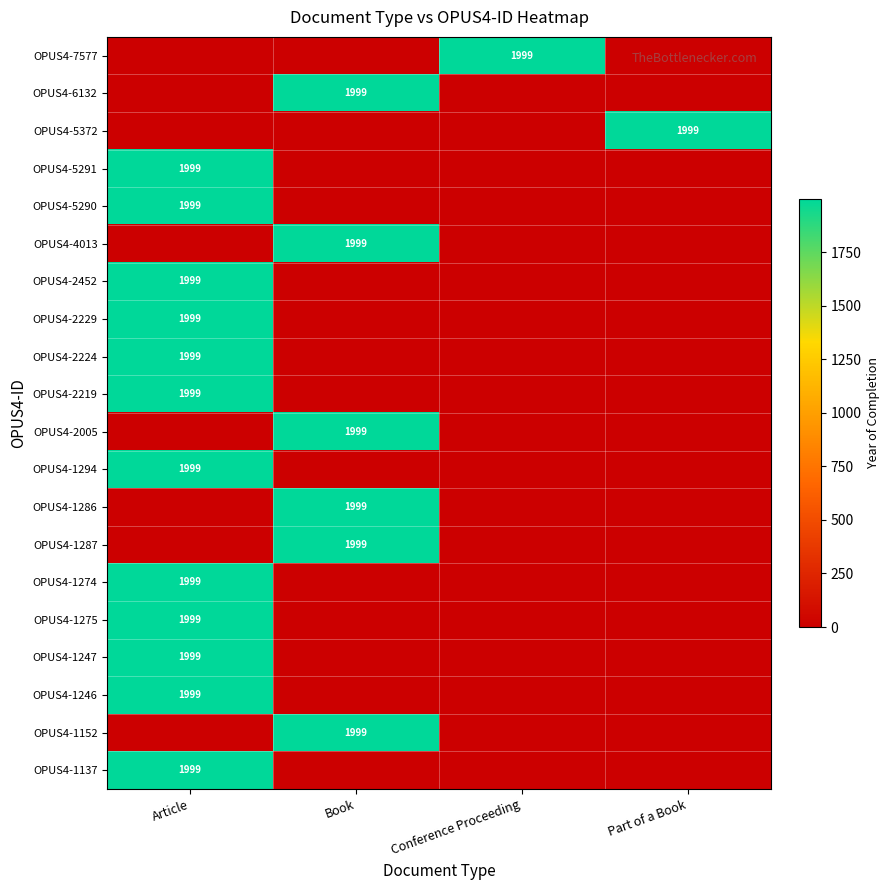

At which category is the sum across all series the highest?

Article